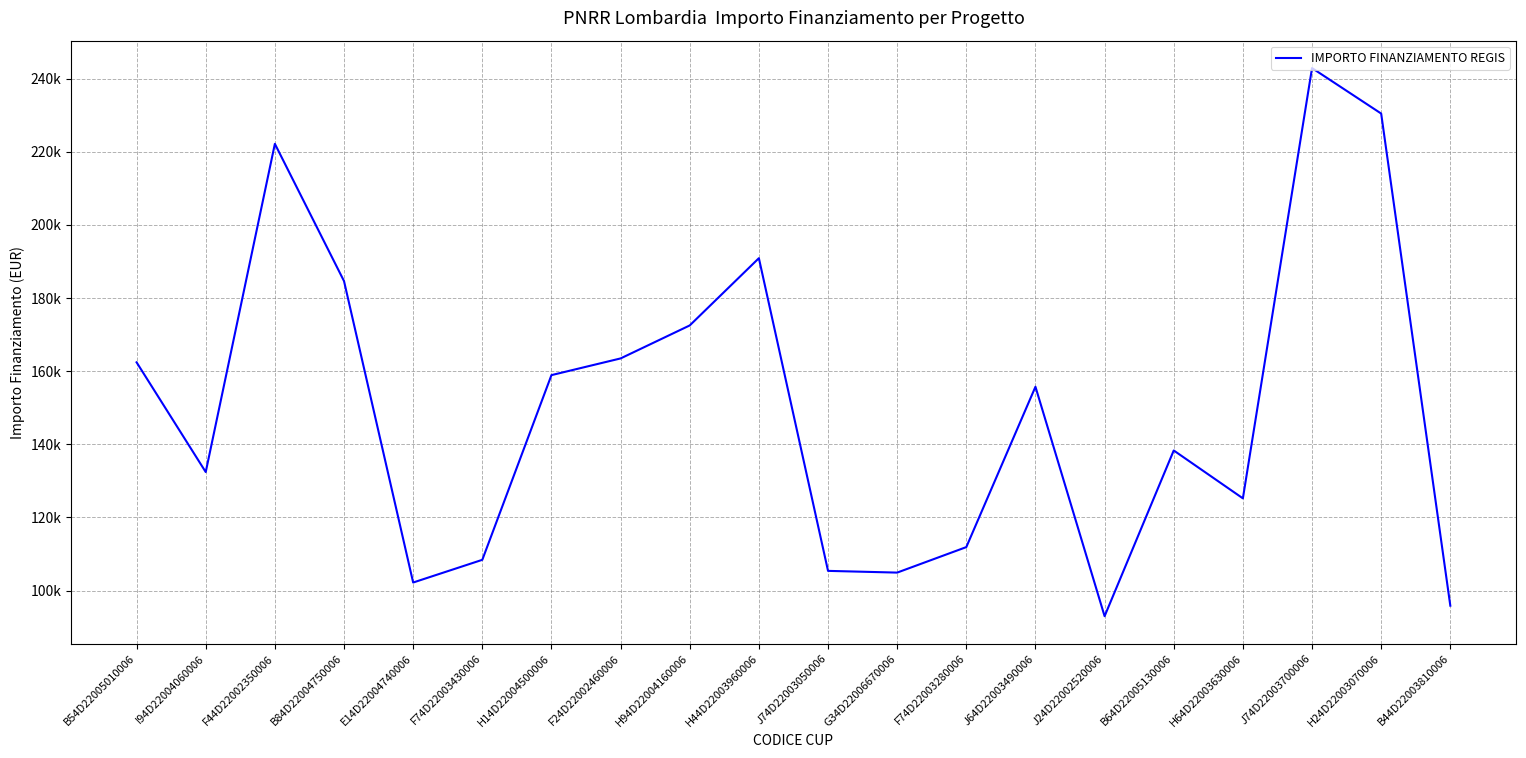

Between B44D22003810006 and J74D22003700006, which is larger?

J74D22003700006